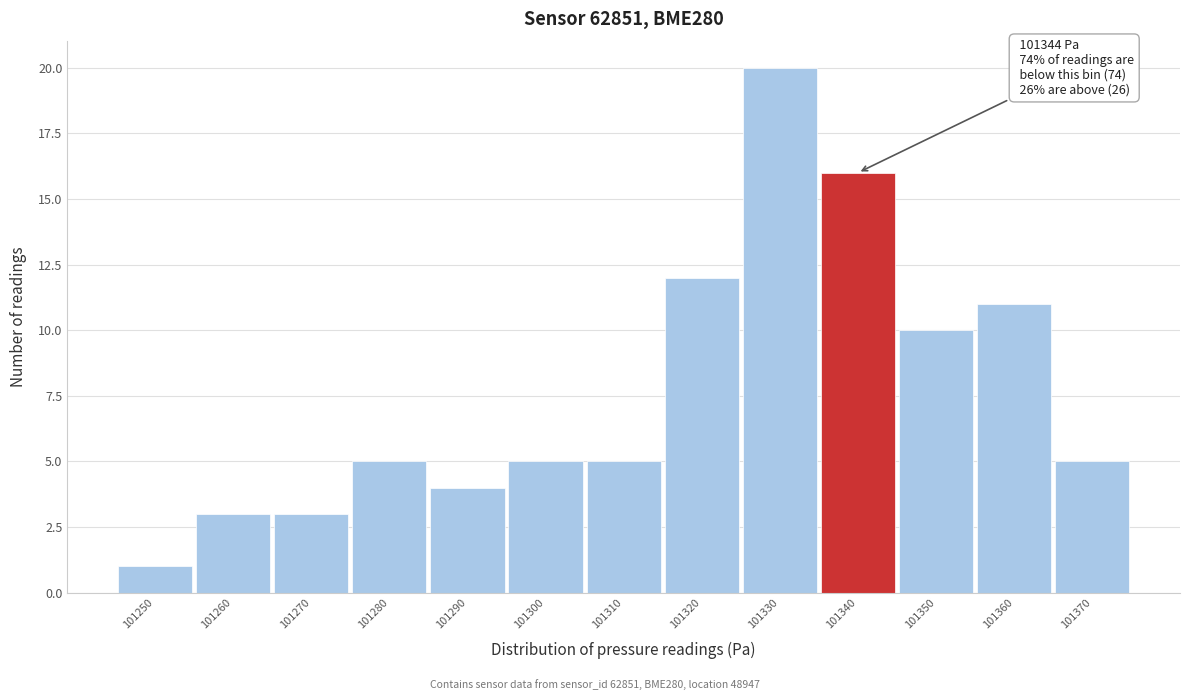

Reading right to left, what are all the values shown in this chart?

101370=5	101360=11	101350=10	101340=16	101330=20	101320=12	101310=5	101300=5	101290=4	101280=5	101270=3	101260=3	101250=1